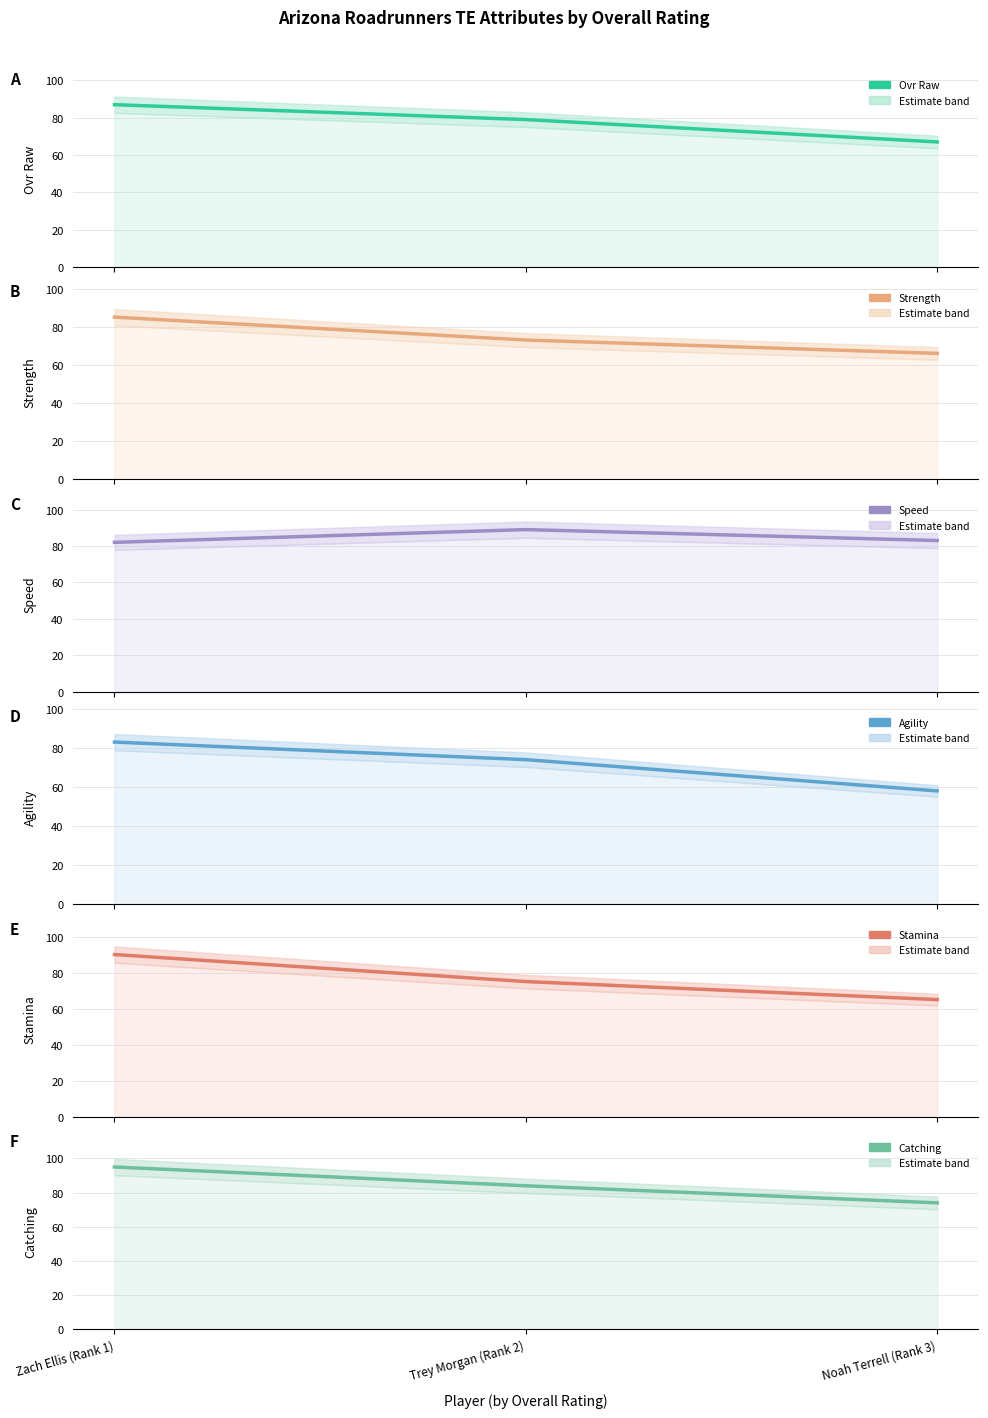

The ovr_raw series shows 79 at Trey Morgan (Rank 2). True or false?

True